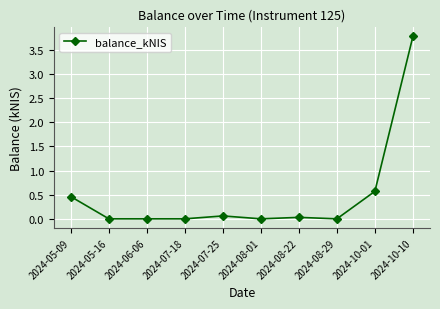

How many categories are shown in the chart?

10